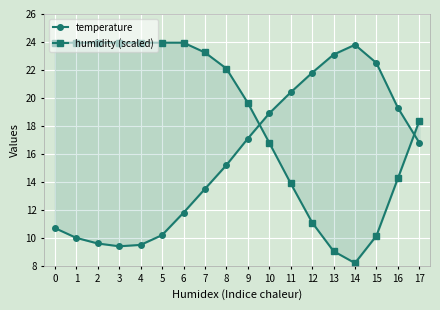

List the labels in order of temperature value, smallest first.

3, 4, 2, 1, 5, 0, 6, 7, 8, 17, 9, 10, 16, 11, 12, 15, 13, 14